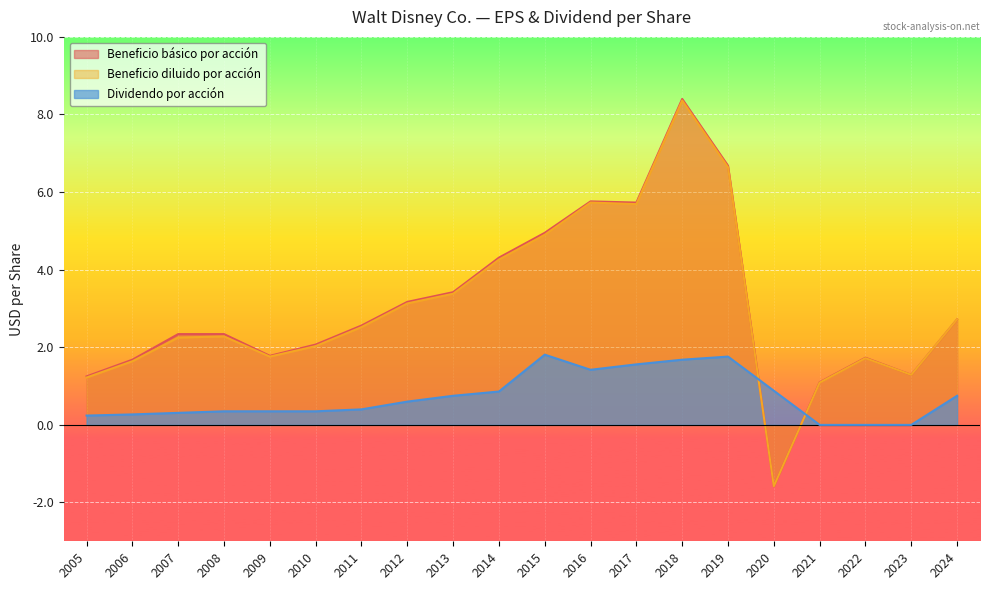

Reading left to right, what are all the values shown in this chart?

Beneficio básico por acción: 2005=1.2	2006=1.7	2007=2.3	2008=2.3	2009=1.8	2010=2.1	2011=2.6	2012=3.2	2013=3.4	2014=4.3	2015=5.0	2016=5.8	2017=5.7	2018=8.4	2019=6.7	2020=-1.6	2021=1.1	2022=1.7	2023=1.3	2024=2.7
Beneficio diluido por acción: 2005=1.2	2006=1.6	2007=2.2	2008=2.3	2009=1.8	2010=2.0	2011=2.5	2012=3.1	2013=3.4	2014=4.3	2015=4.9	2016=5.7	2017=5.7	2018=8.4	2019=6.6	2020=-1.6	2021=1.1	2022=1.7	2023=1.3	2024=2.7
Dividendo por acción: 2005=0.2	2006=0.3	2007=0.3	2008=0.3	2009=0.3	2010=0.3	2011=0.4	2012=0.6	2013=0.8	2014=0.9	2015=1.8	2016=1.4	2017=1.6	2018=1.7	2019=1.8	2020=0.9	2021=0.0	2022=0.0	2023=0.0	2024=0.8